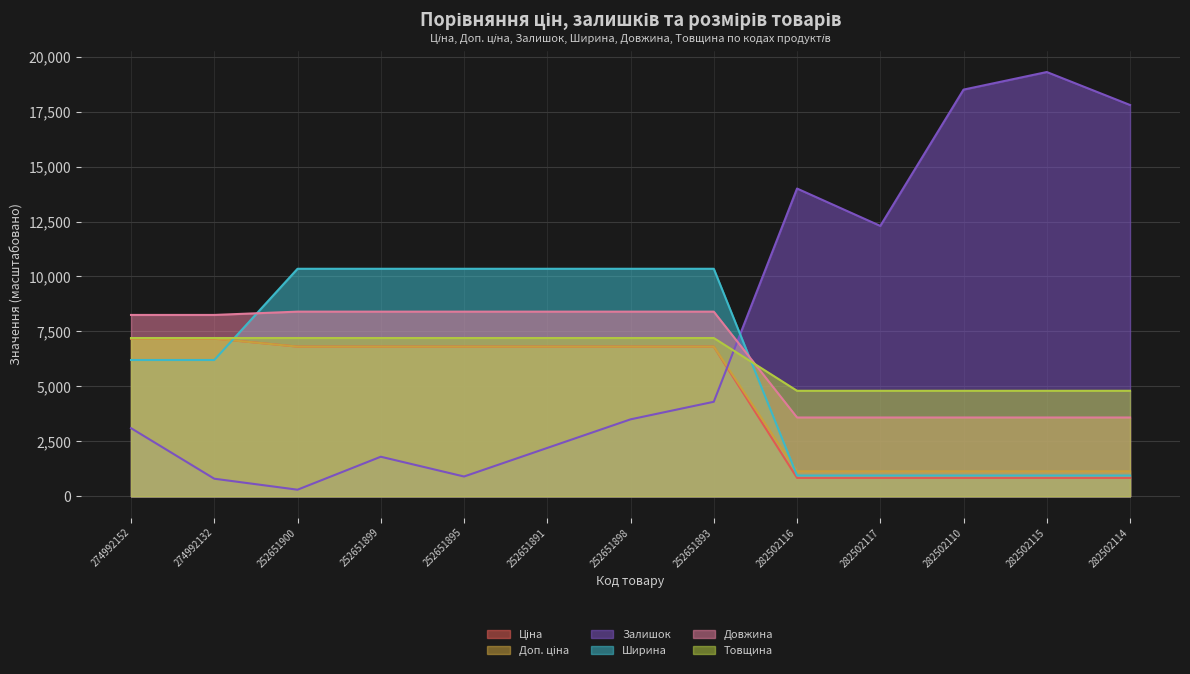

What are all the series names shown in the legend?

Ціна, Доп. ціна, Залишок, Ширина, Довжина, Товщина